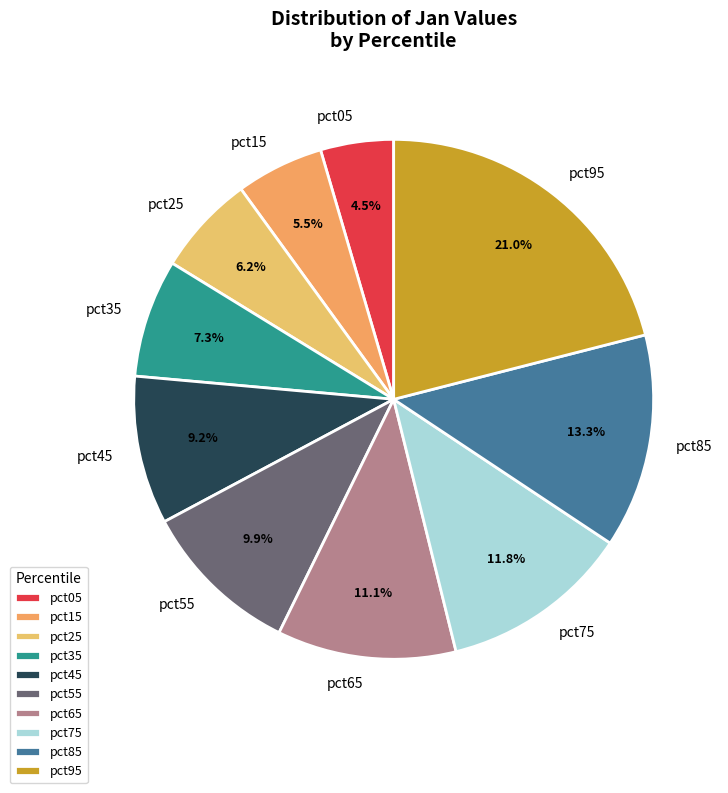

To the nearest percent, what percentage of the pie is pct55?

10%